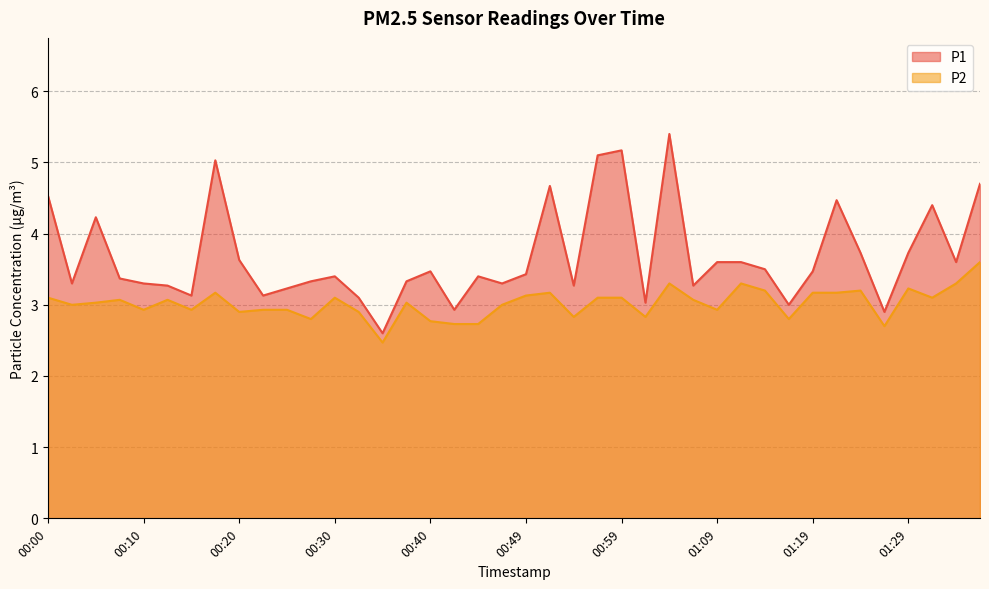

What is the label of the 39th point from the right?

00:03